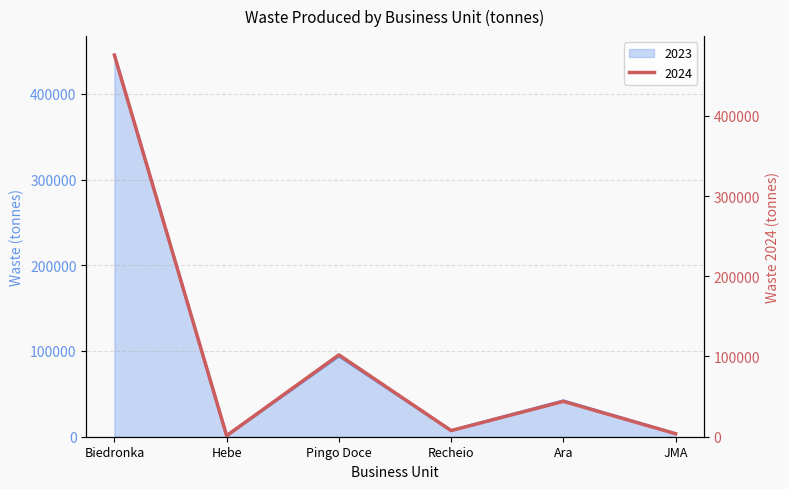

Reading left to right, what are all the values shown in this chart?

2024: Biedronka=475577	Hebe=1296	Pingo Doce=102020	Recheio=7640	Ara=44062	JMA=3742
2023: Biedronka=445082	Hebe=1156	Pingo Doce=93994	Recheio=7222	Ara=42020	JMA=3590